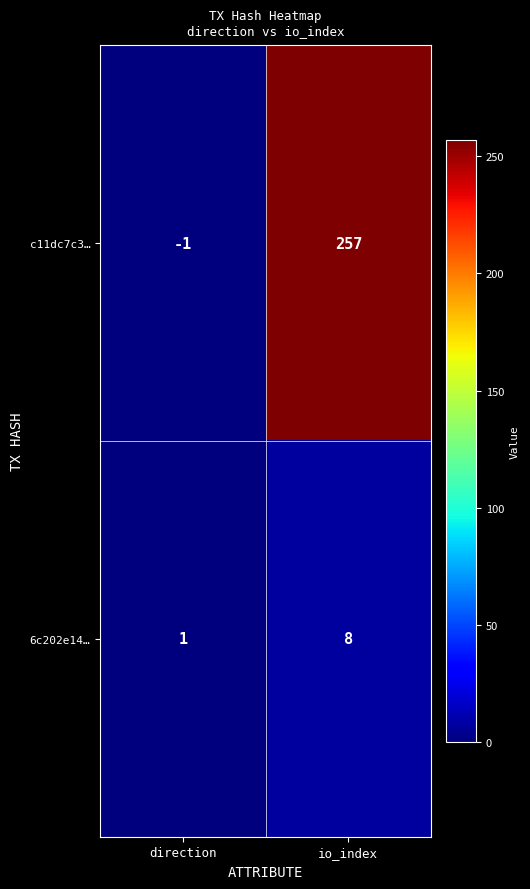

Reading left to right, transcribe all the data shown in this chart.

c11dc7c3…: direction=-1	io_index=257
6c202e14…: direction=1	io_index=8